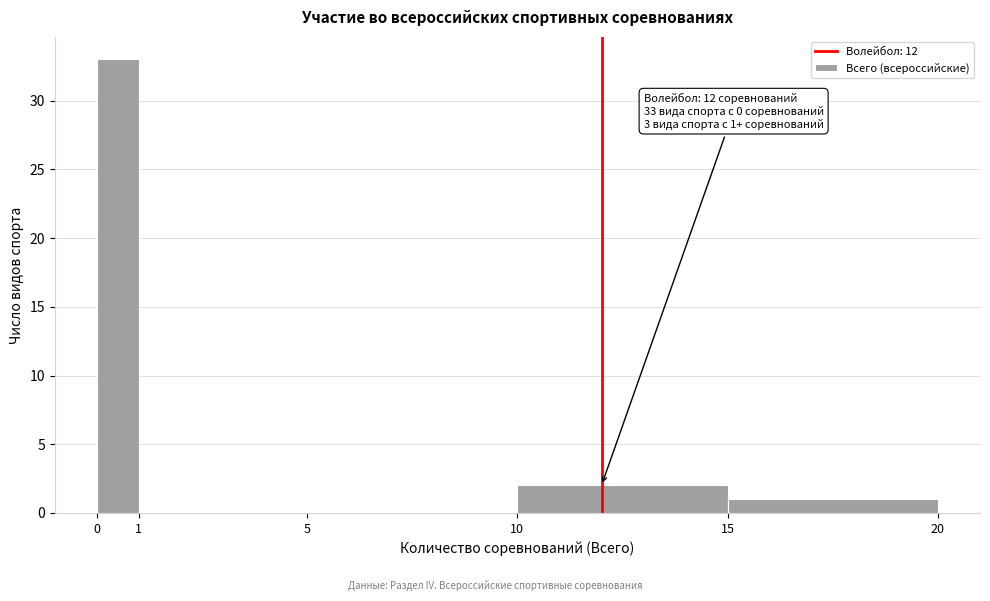

Which range on the x-axis has the tallest bar?

0 to 1